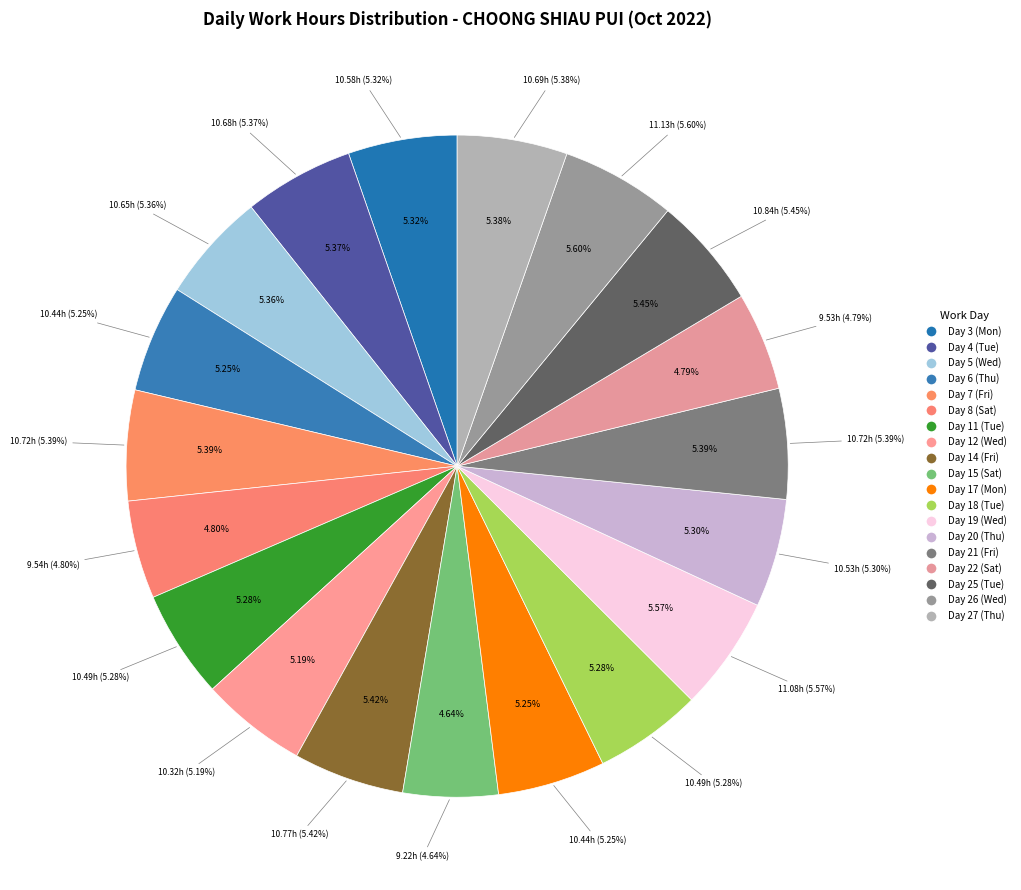

How many slices are in this pie chart?

19